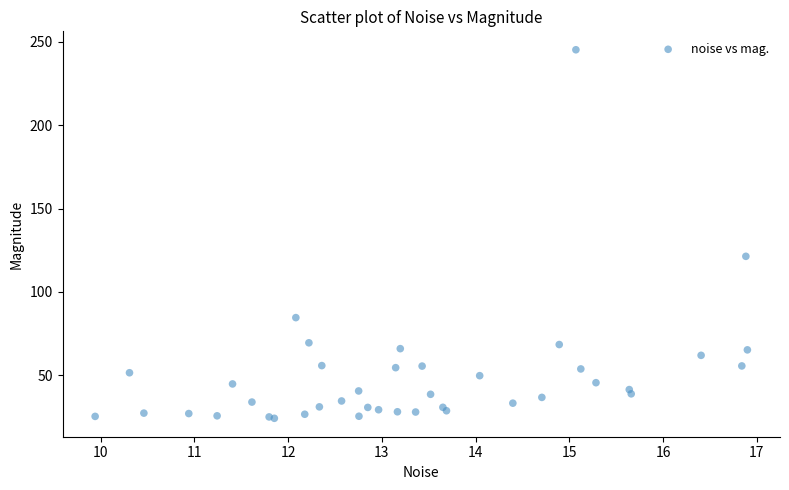

What Y value in the scatter plot is closest to 134?

121.4